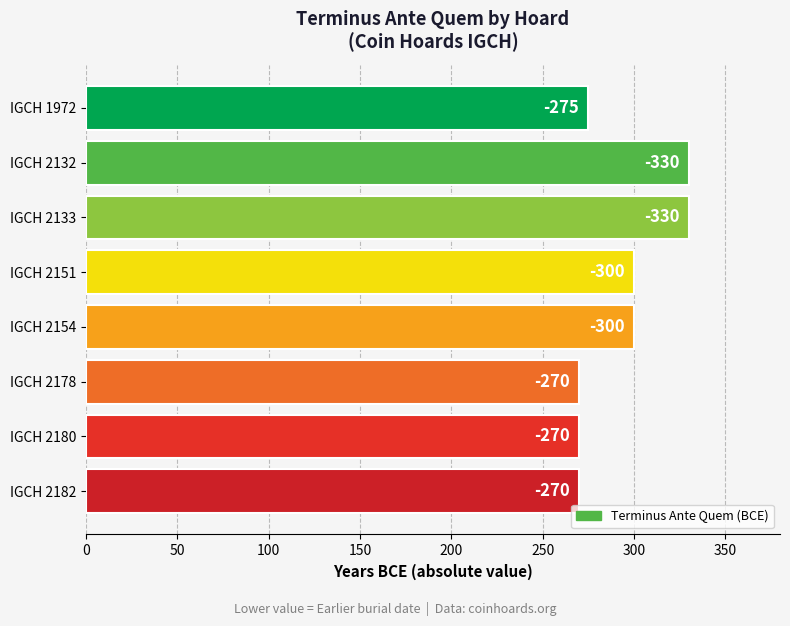

What is the maximum value shown in the chart?

330